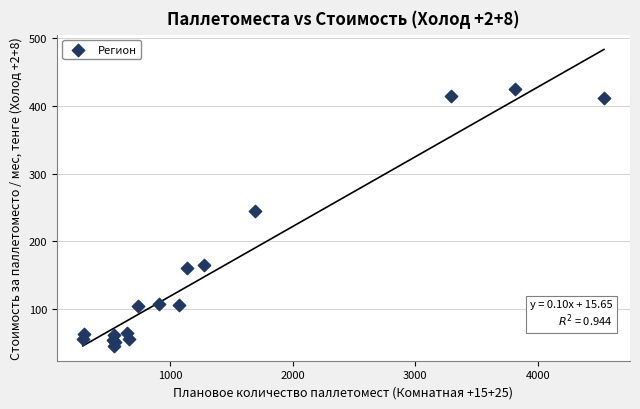

What Y value in the scatter plot is closest to 235?

244.9